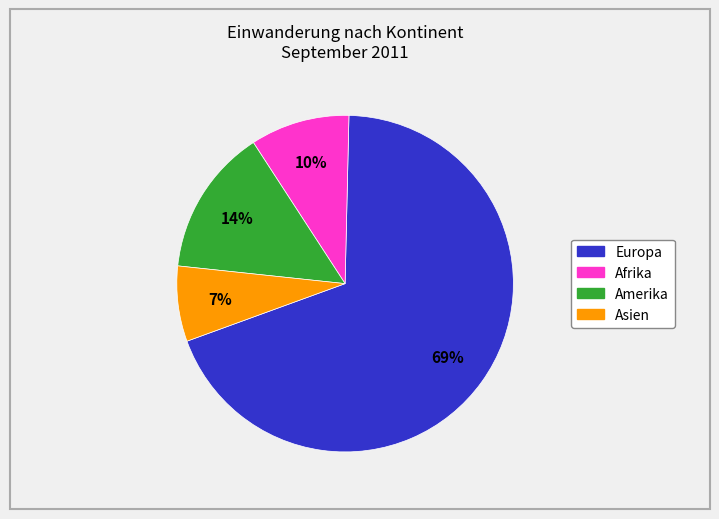

Is there any slice that represents more than half of the pie?

Yes